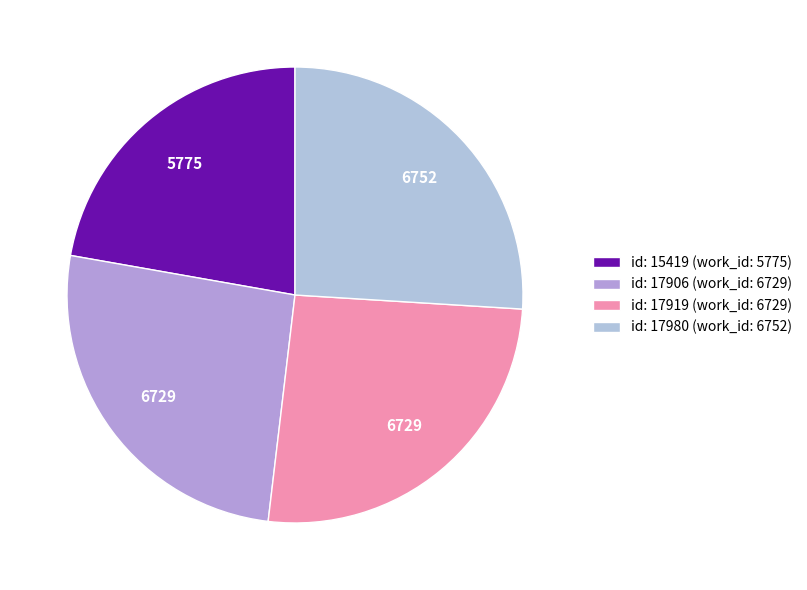

Which slice is the largest?

17980